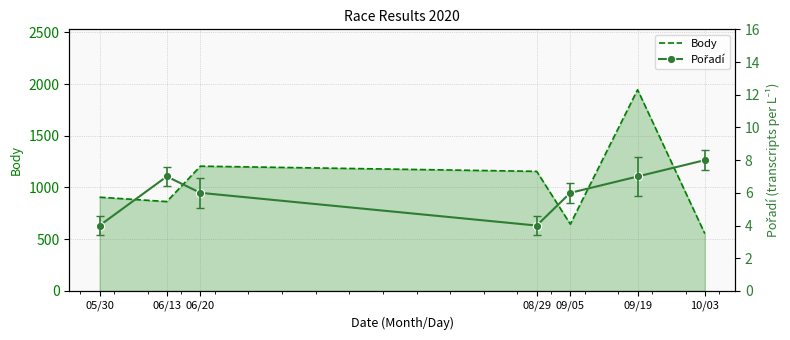

Does the chart have visible grid lines?

Yes